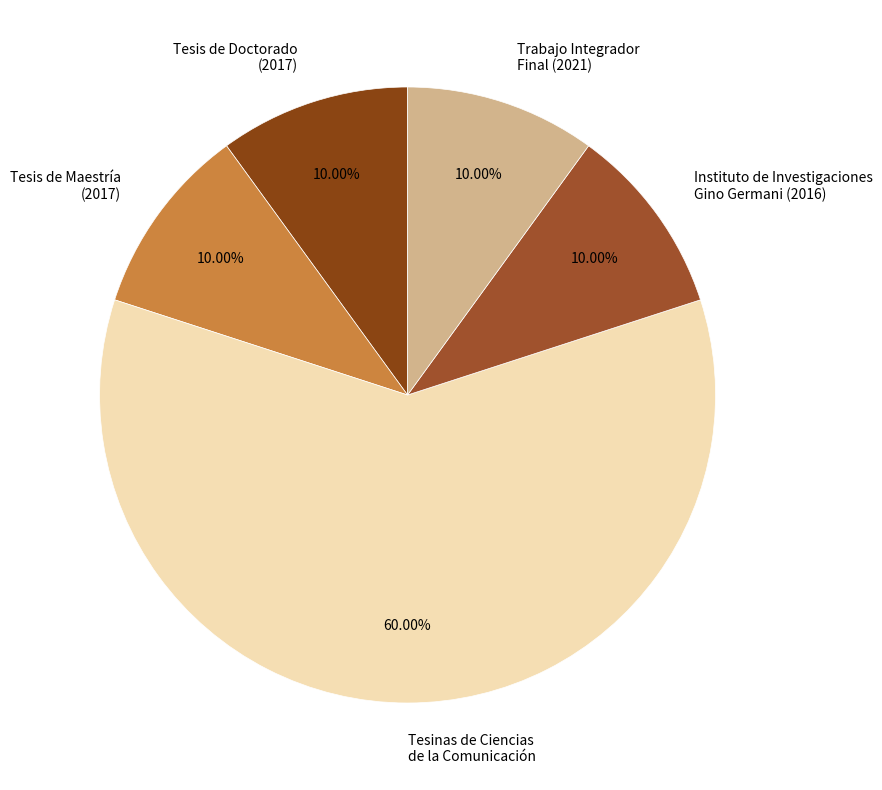

What percentage is the Instituto de Investigaciones Gino Germani slice, to the nearest percent?

10%